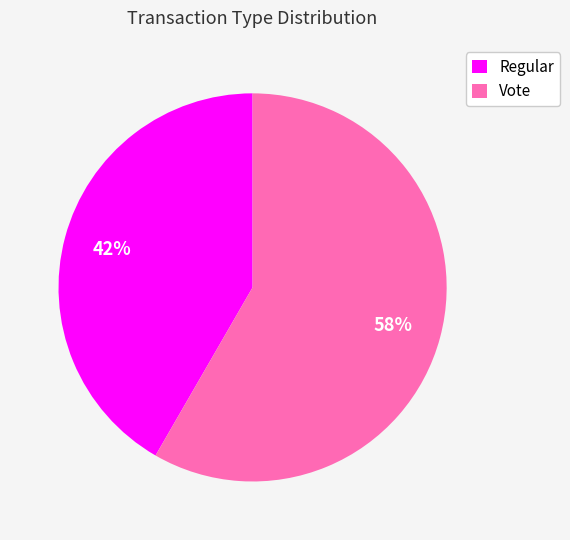

Rank the categories by value from lowest to highest.

Regular, Vote